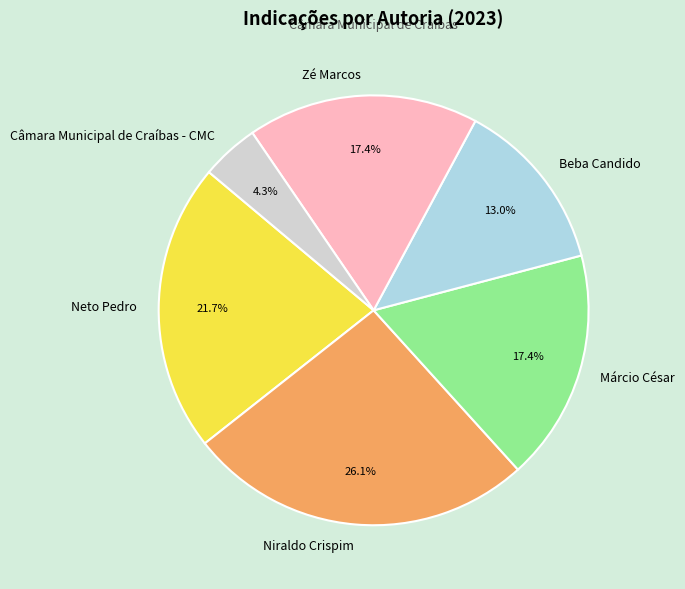

True or false: Niraldo Crispim accounts for 16% of the total.

False